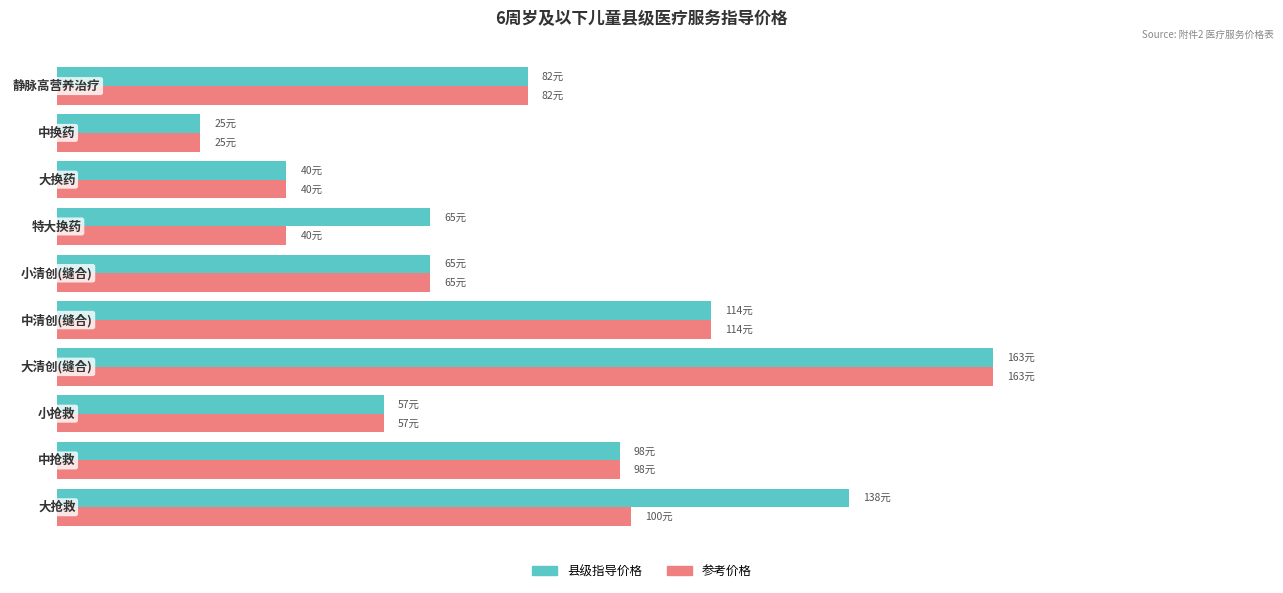

What are all the series names shown in the legend?

县级指导价格, 参考价格